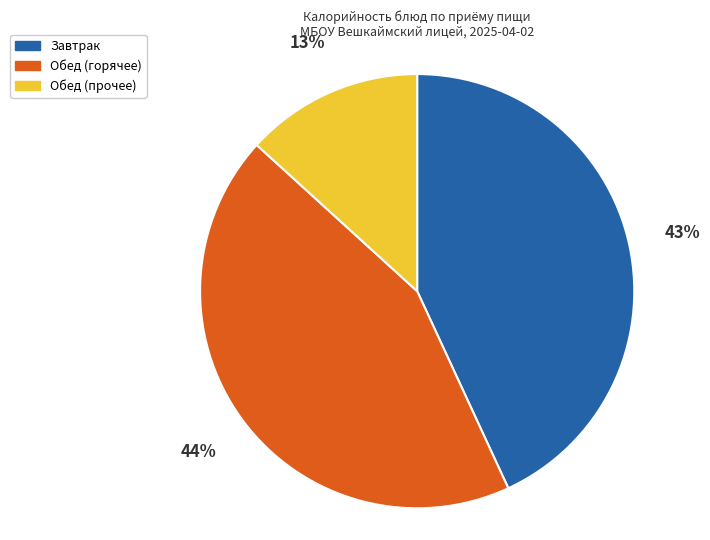

To the nearest percent, what is the combined percentage of Обед (горячее) and Обед (прочее)?

57%